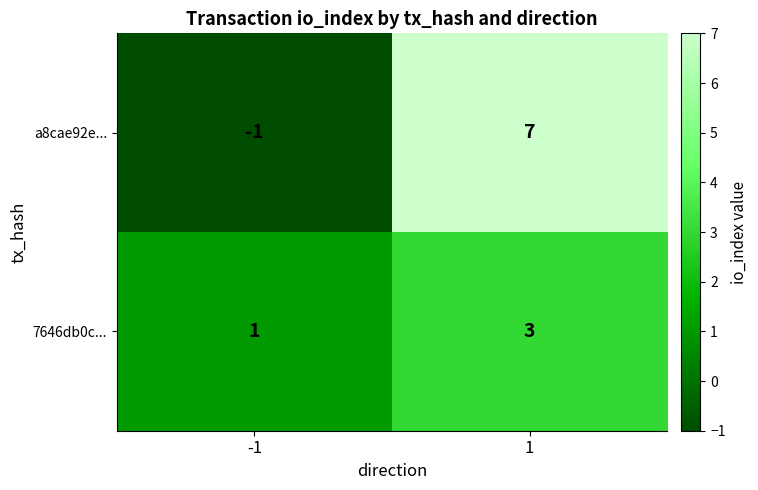

How many categories are shown in the chart?

2